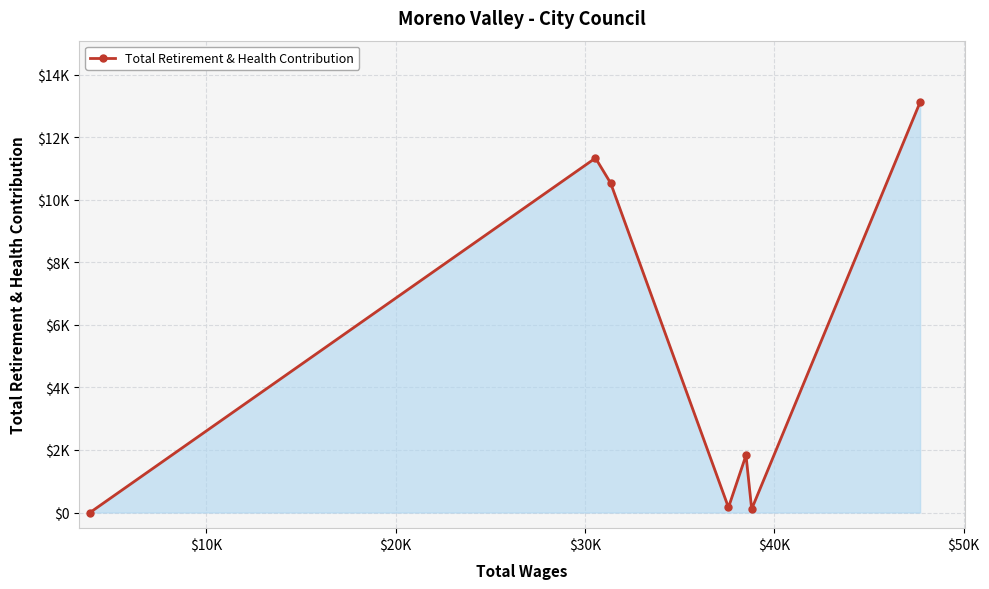

What is the average value?

5297